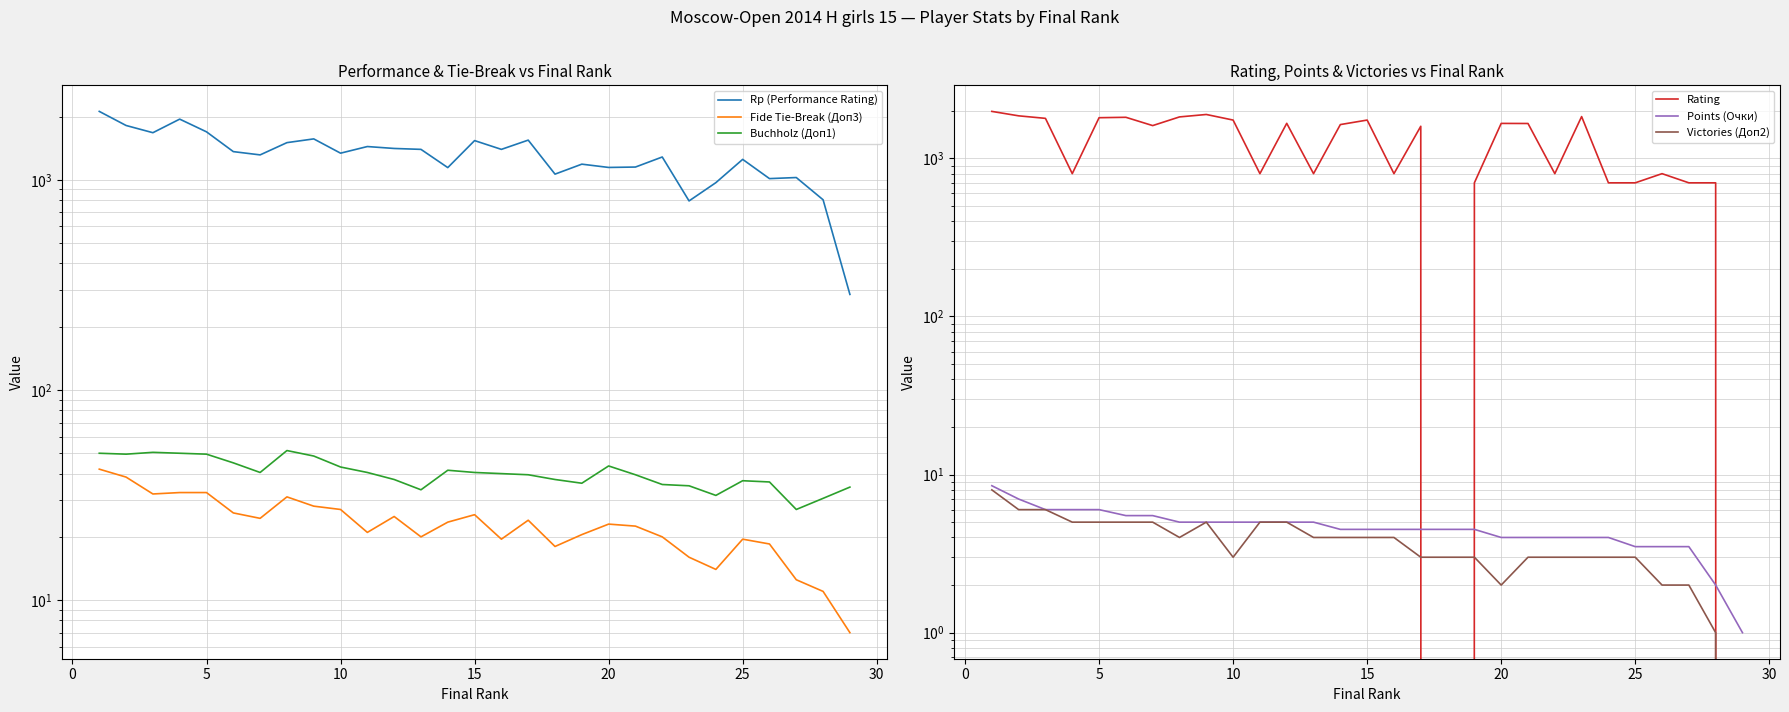

True or false: Rp (Performance Rating) and Victories (Доп2) cross at least once.

False